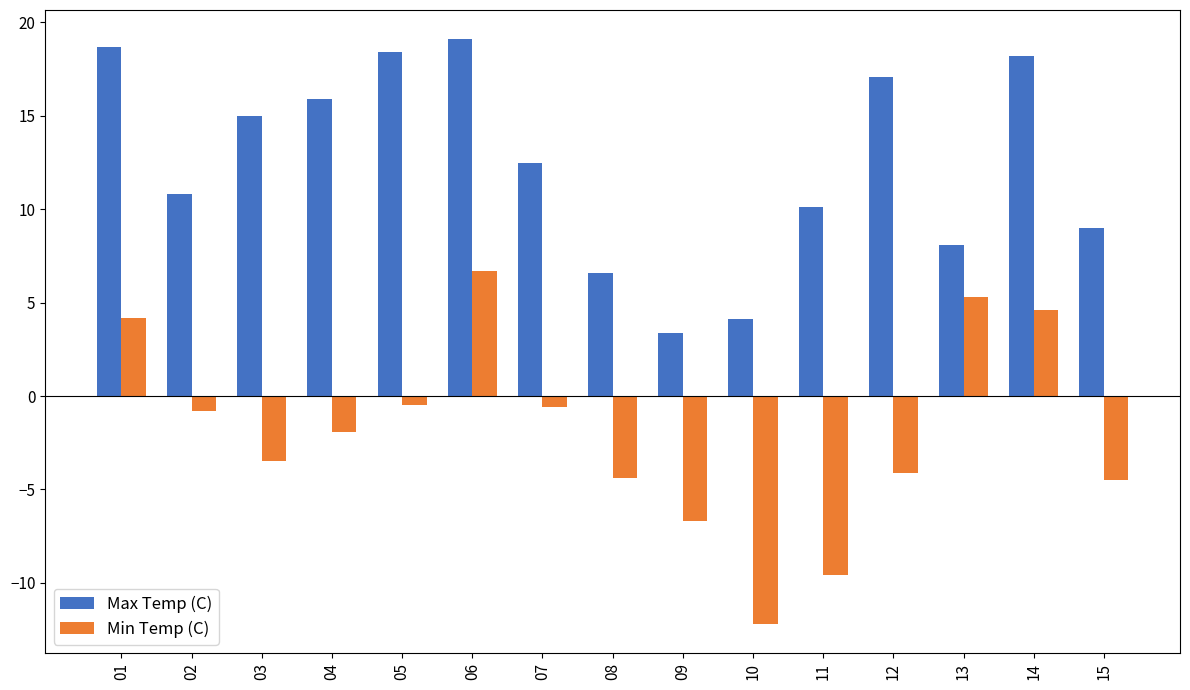

Between 02 and 04, which series saw the biggest shift?

Max Temp (C)